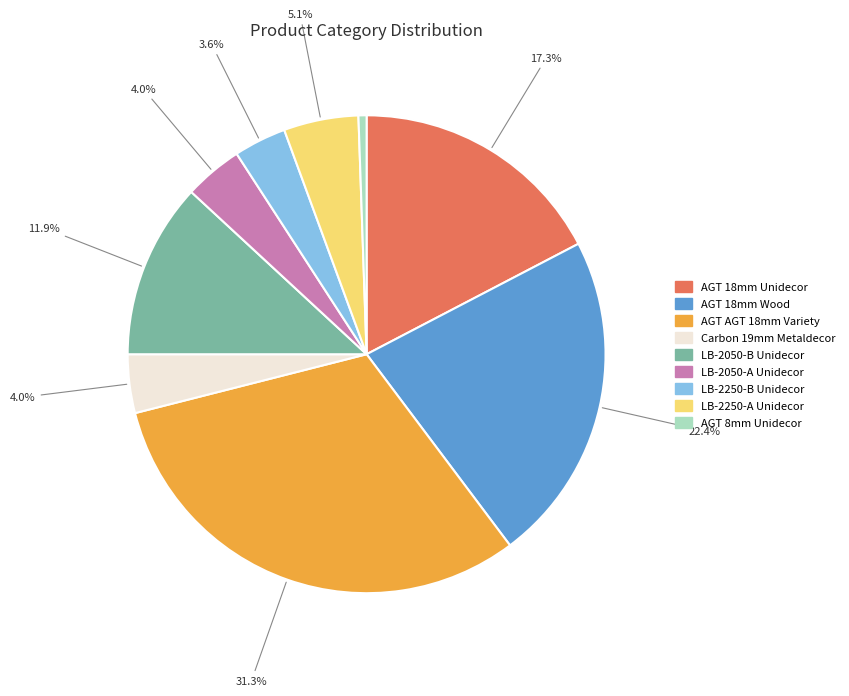

Is there any slice that represents more than half of the pie?

No